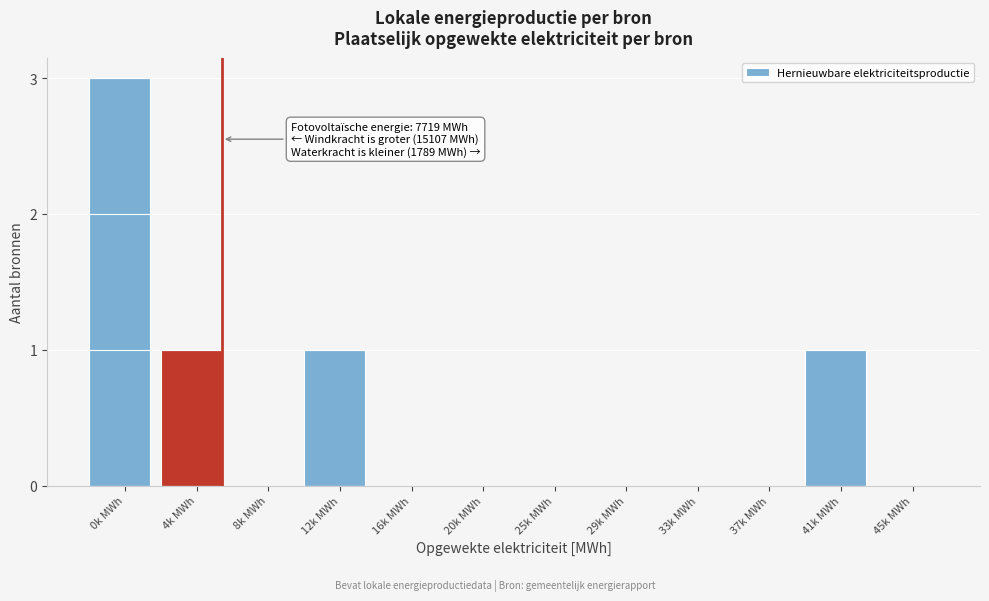

Reading left to right, transcribe all the data shown in this chart.

0k MWh=3	4k MWh=1	8k MWh=0	12k MWh=1	16k MWh=0	20k MWh=0	25k MWh=0	29k MWh=0	33k MWh=0	37k MWh=0	41k MWh=1	45k MWh=0